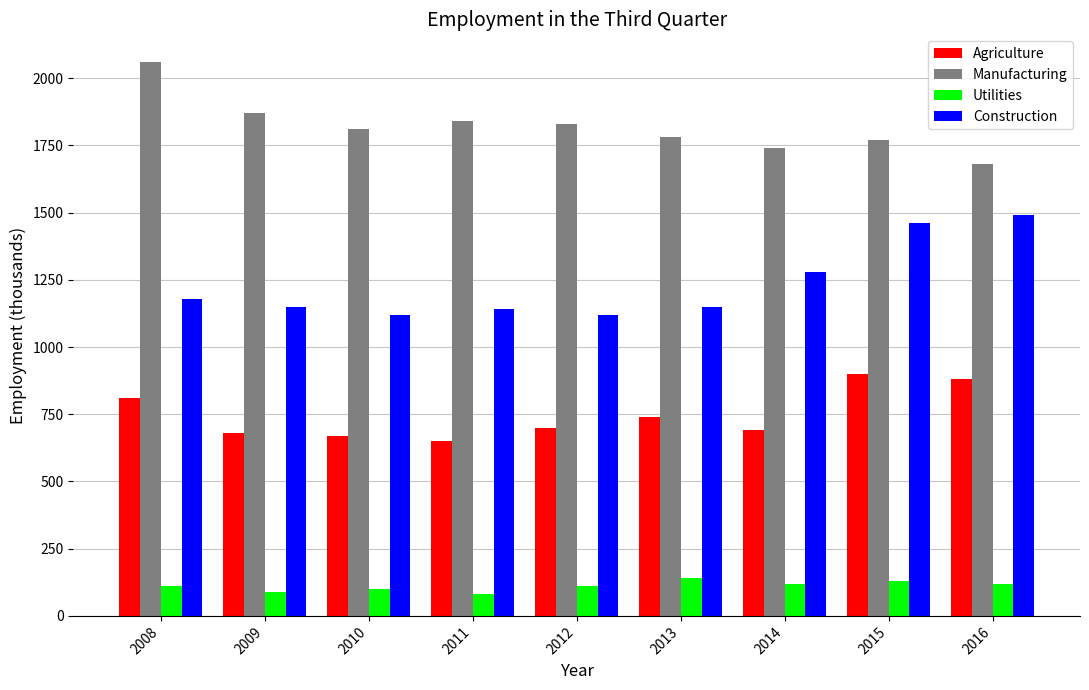

The Agriculture series shows 810 at 2008. True or false?

True